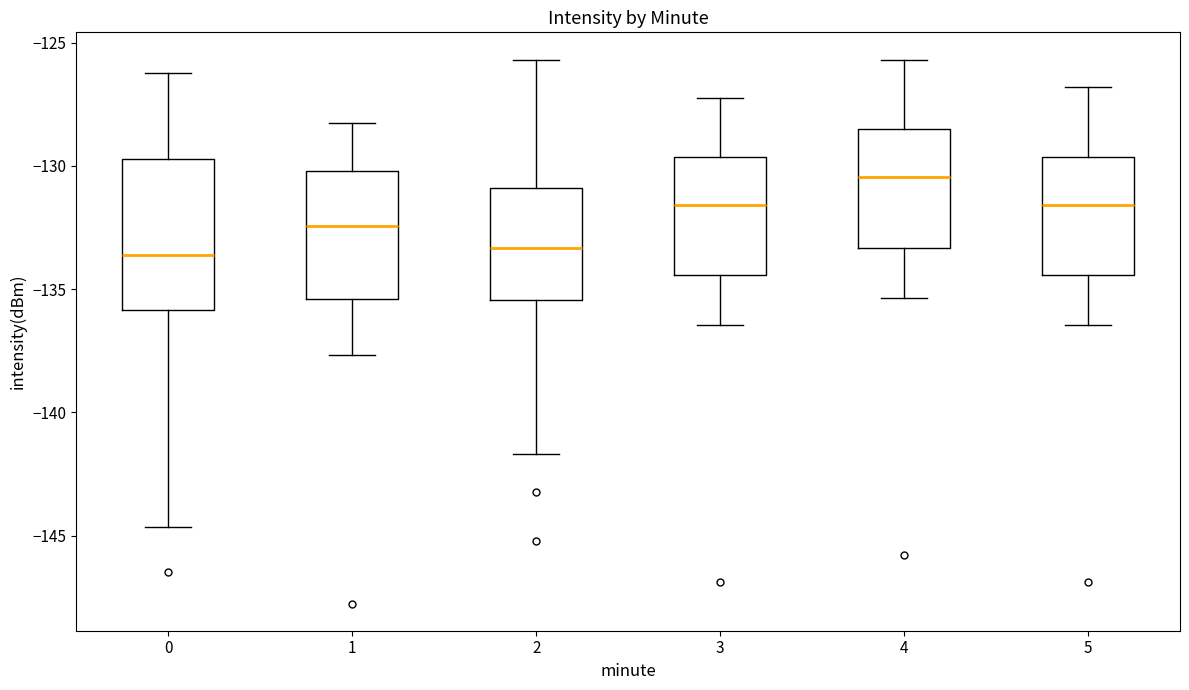

Reading left to right, transcribe this box plot: for each box, give where its median line is, the range the box spans, and where its two whiskers end, as read against the y-axis. The values are not printed on the chart, so give them approximately, as read against the axis.

0: median -133.5, box -136.0 to -129.5, whiskers -144.5 to -126.0
1: median -132.5, box -135.5 to -130.0, whiskers -137.5 to -128.0
2: median -133.5, box -135.5 to -131.0, whiskers -141.5 to -125.5
3: median -131.5, box -134.5 to -129.5, whiskers -136.5 to -127.0
4: median -130.5, box -133.5 to -128.5, whiskers -135.5 to -125.5
5: median -131.5, box -134.5 to -129.5, whiskers -136.5 to -127.0